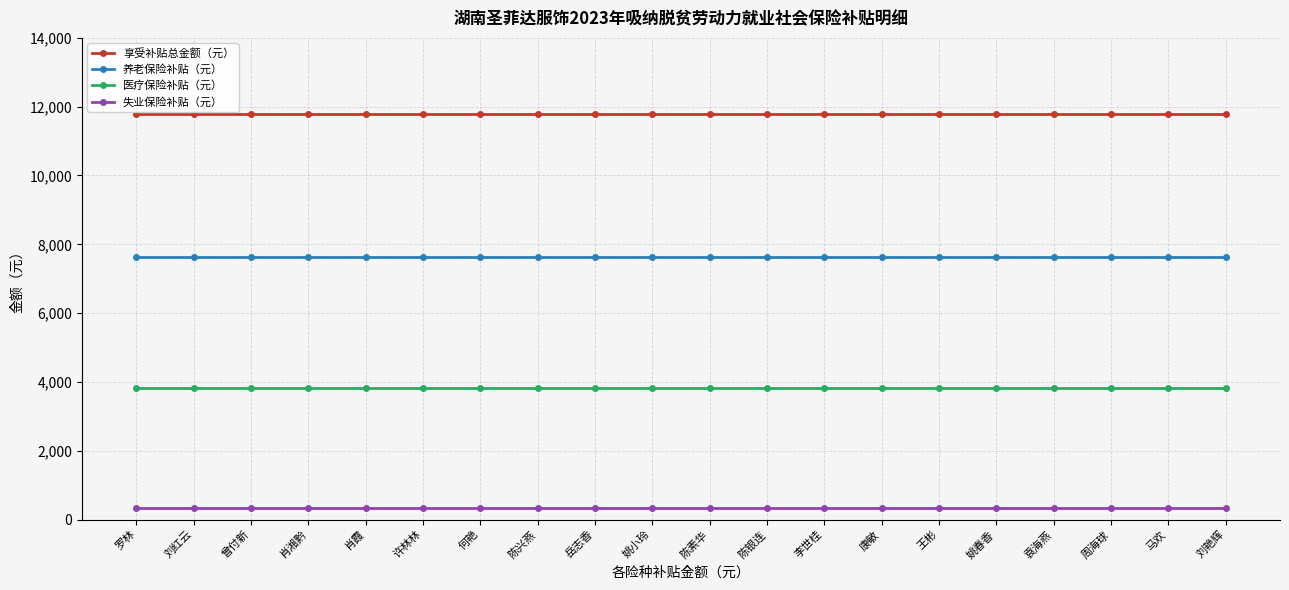

What is the label of the 14th point from the left?

康敏